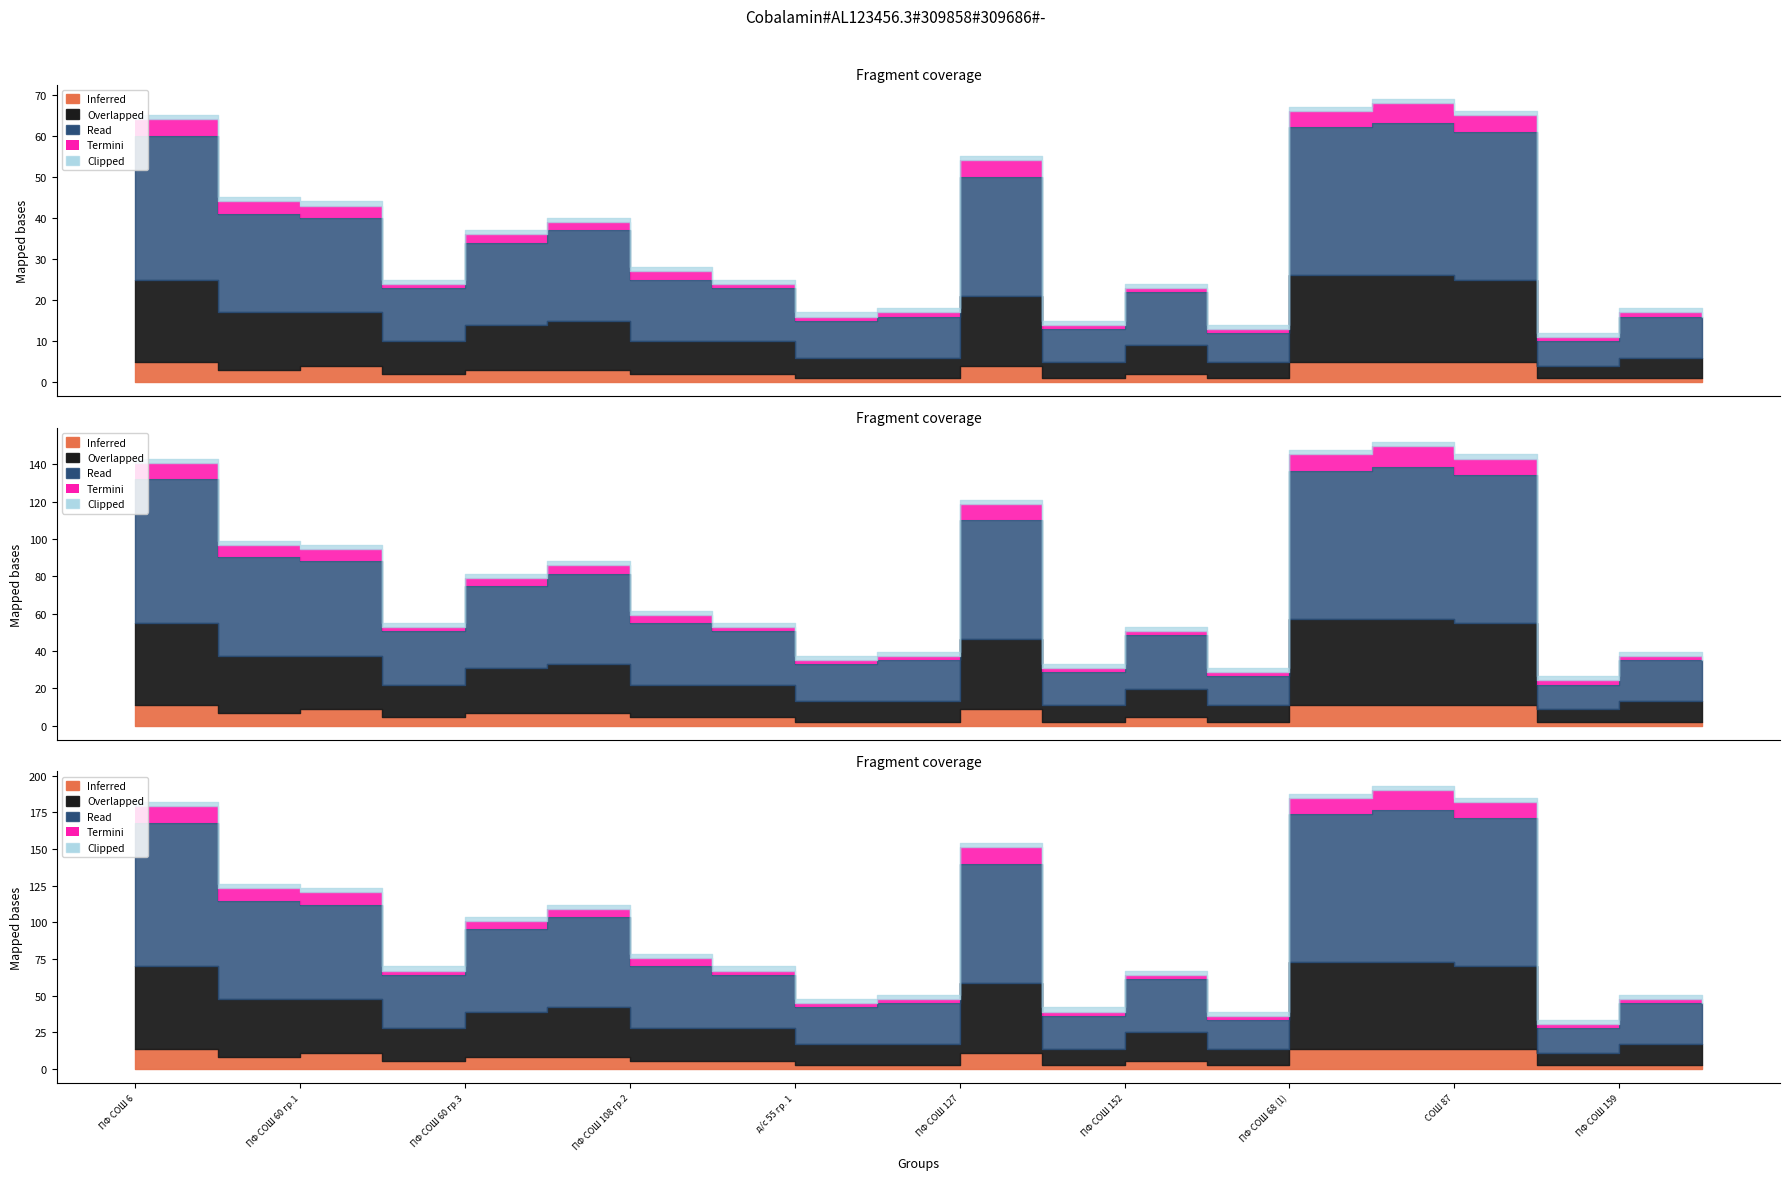

Does the chart display data point markers on the line(s)?

No